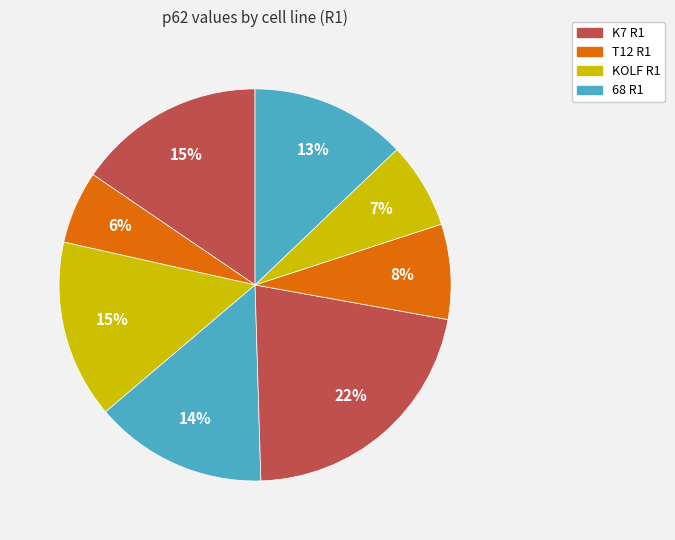

Is there any slice that represents more than half of the pie?

No